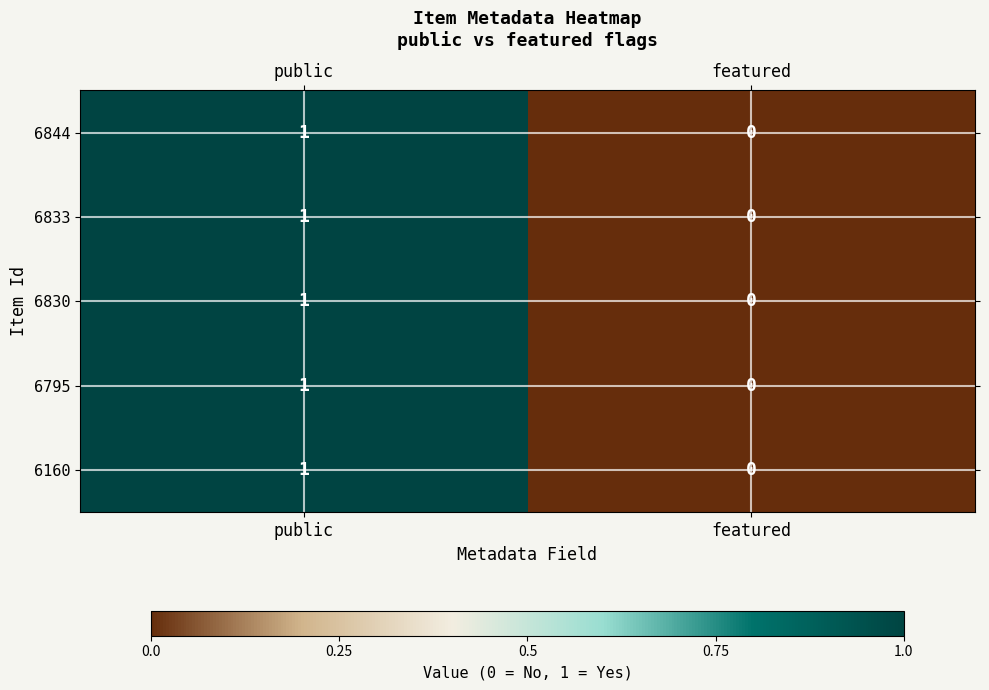

The 6833 series shows 1 at featured. True or false?

False